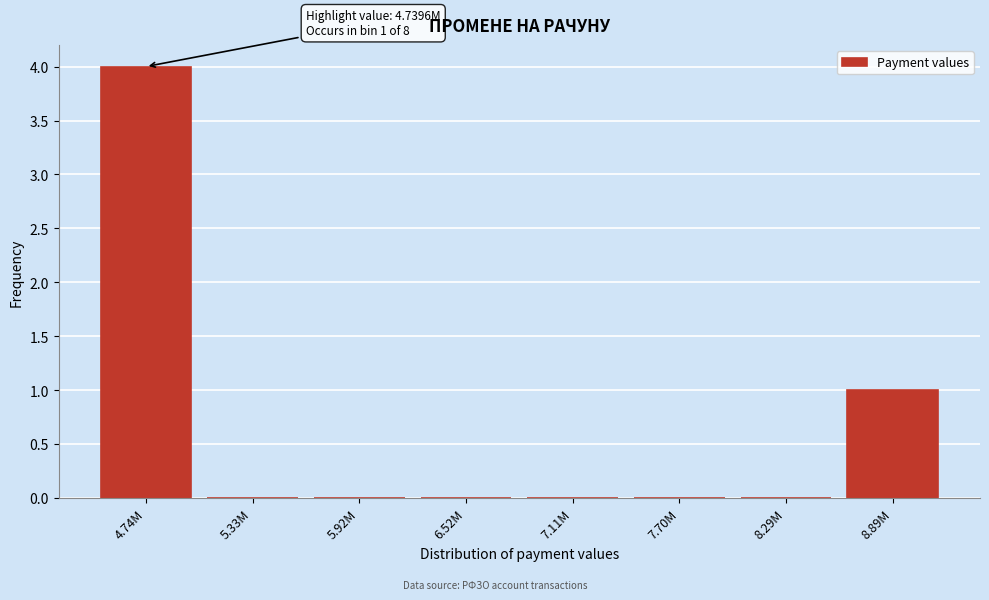

Reading left to right, what are all the values shown in this chart?

4.74M=4	5.33M=0	5.92M=0	6.52M=0	7.11M=0	7.70M=0	8.29M=0	8.89M=1